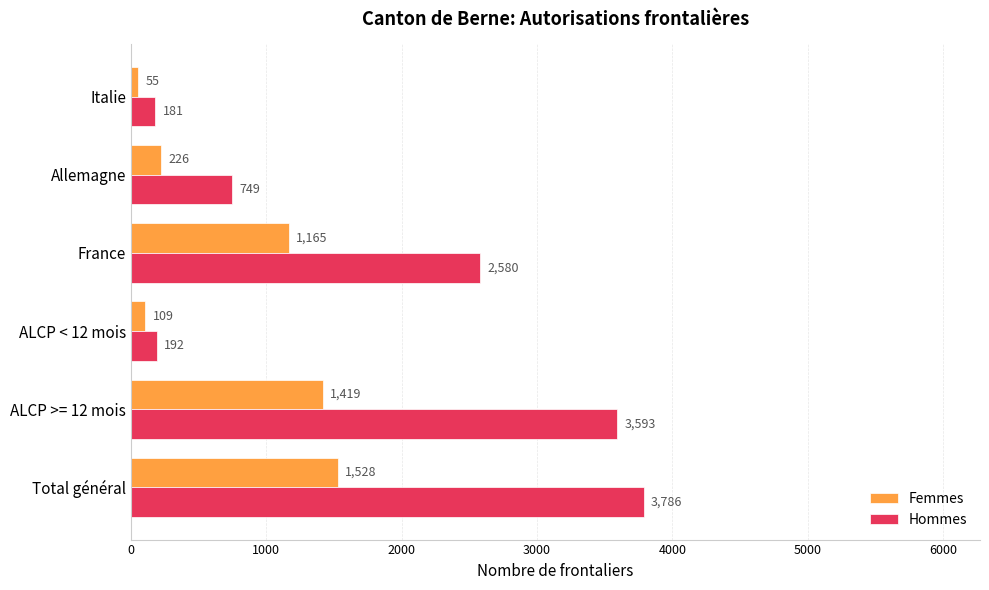

Which category has the lowest value across all series?

Italie